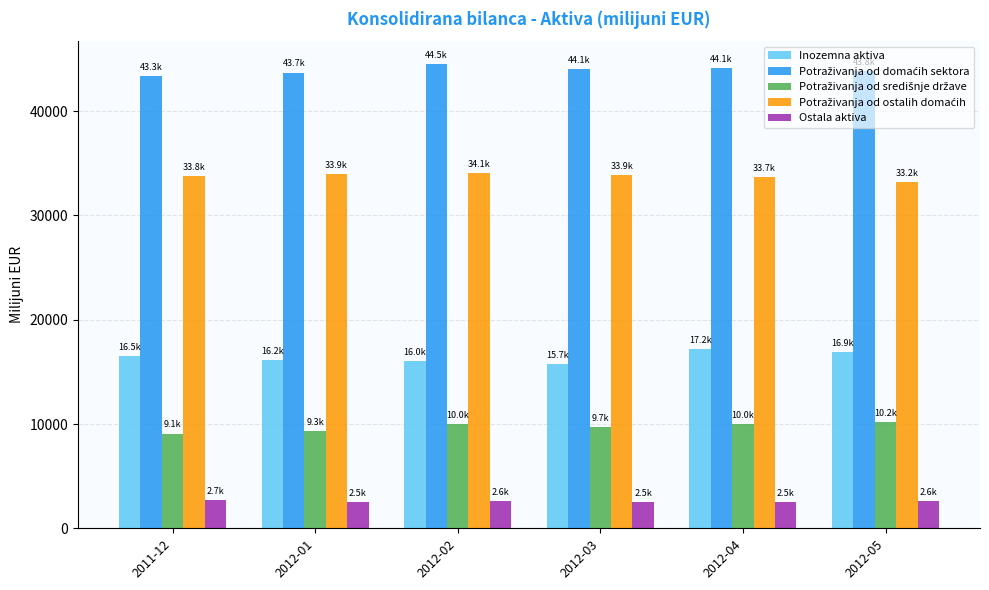

What is the sum of all Inozemna aktiva values?

98472.4